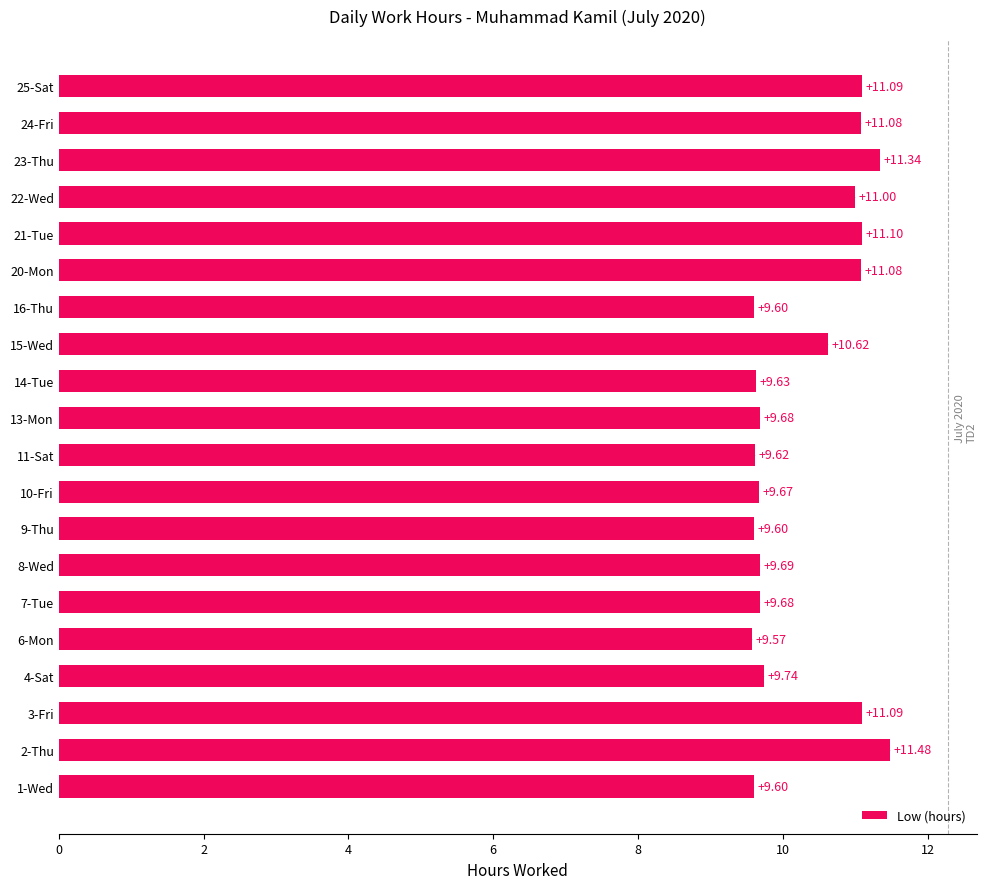

Between 24-Fri and 1-Wed, which is larger?

24-Fri